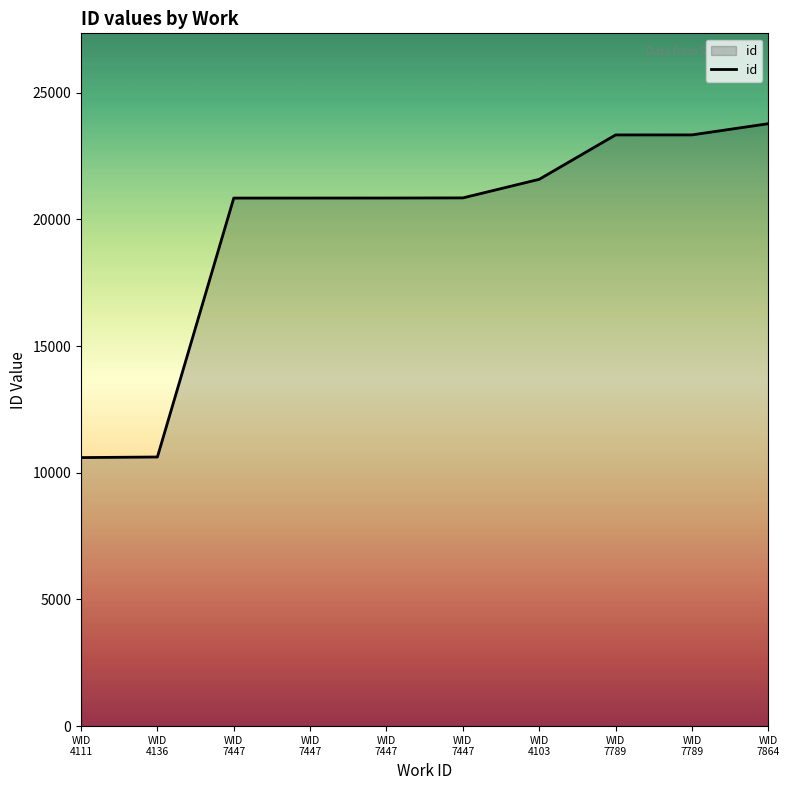

How many lines are shown in the chart?

1